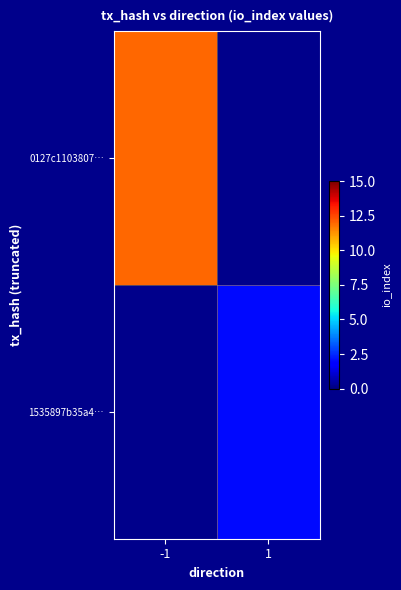

Rank the series at 1 from lowest to highest value.

0127c1103807…, 1535897b35a4…